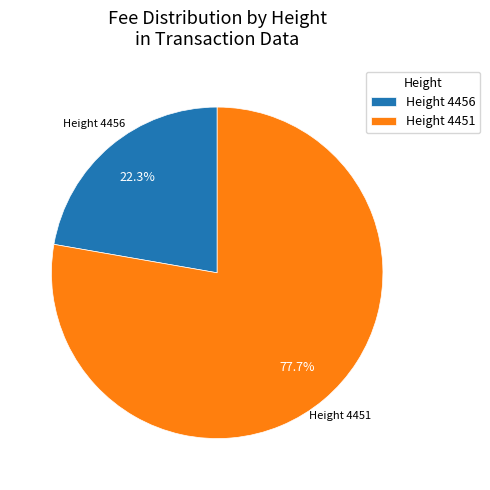

To the nearest percent, what is the difference between the largest and smallest slice percentages?

55%